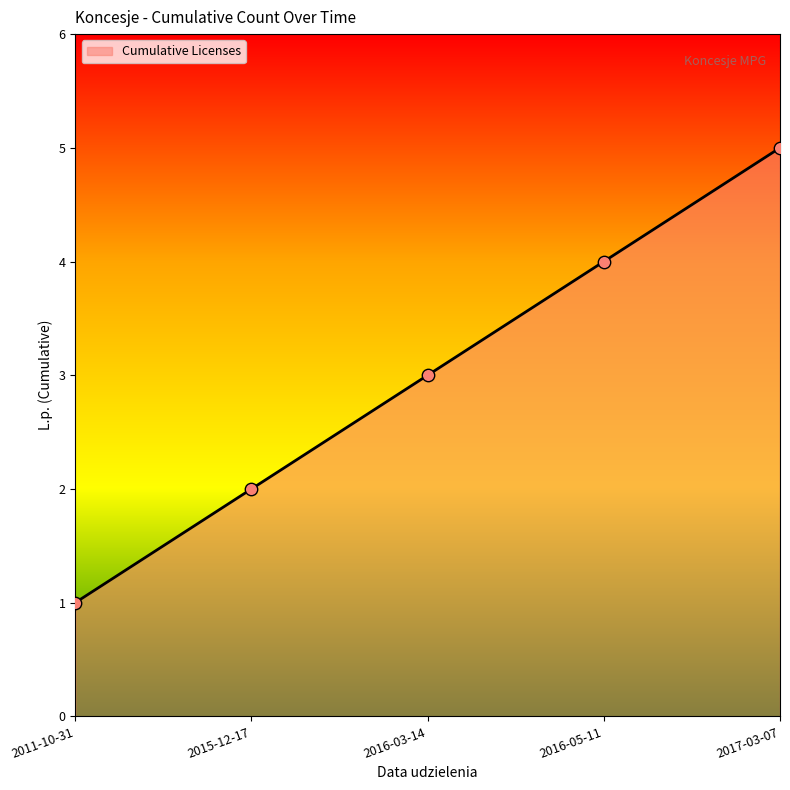

What is the ratio of the value at 2016-03-14 to the value at 2011-10-31?

3.0